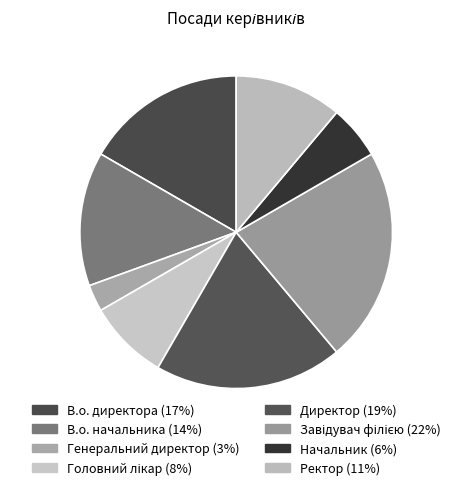

Count the number of slices in the pie.

8